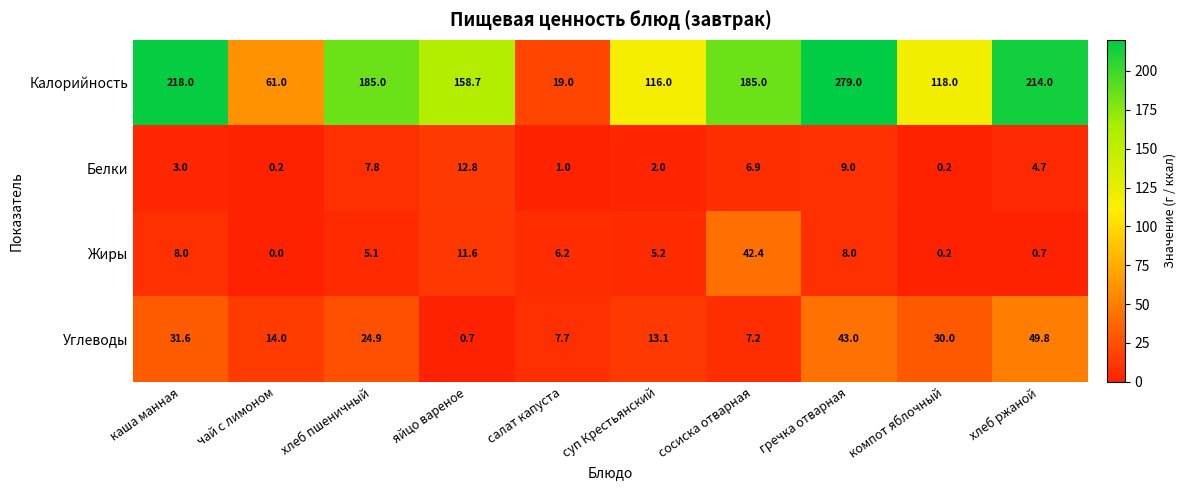

True or false: Жиры has a value of 0.7 at хлеб ржаной.

True